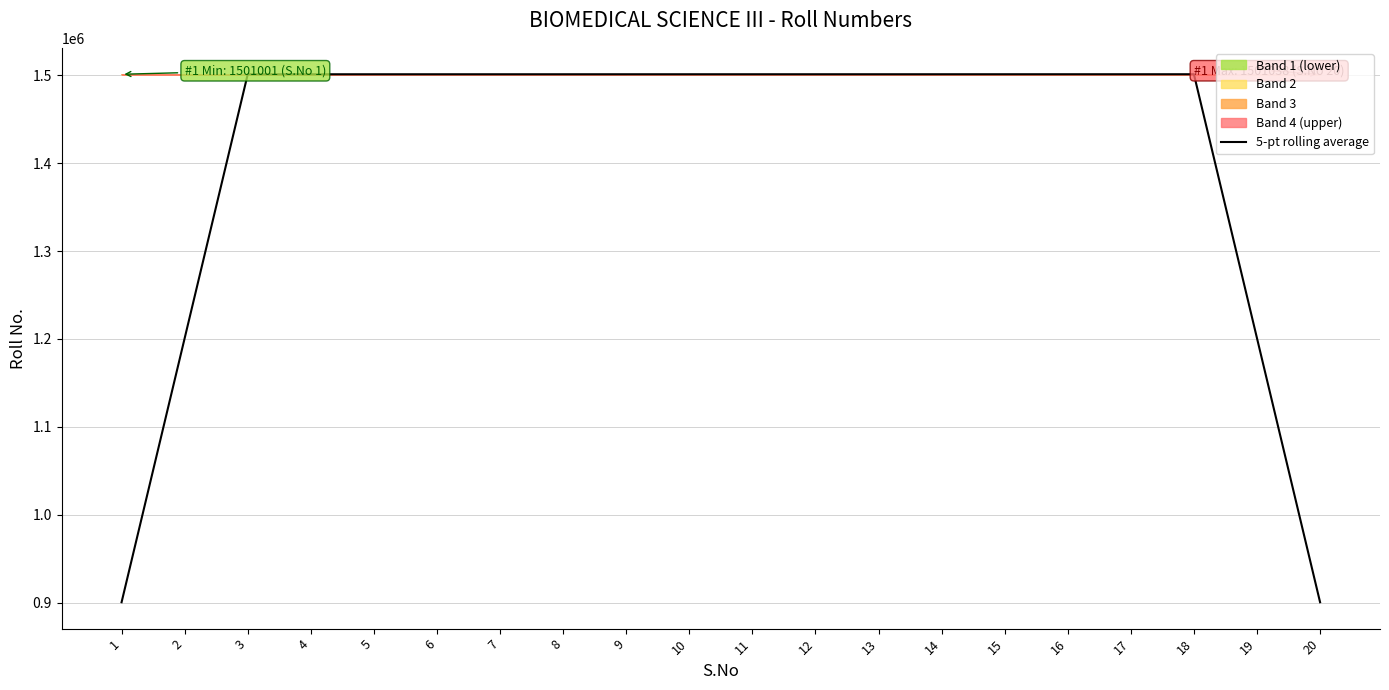

How many distinct data groups are displayed?

1